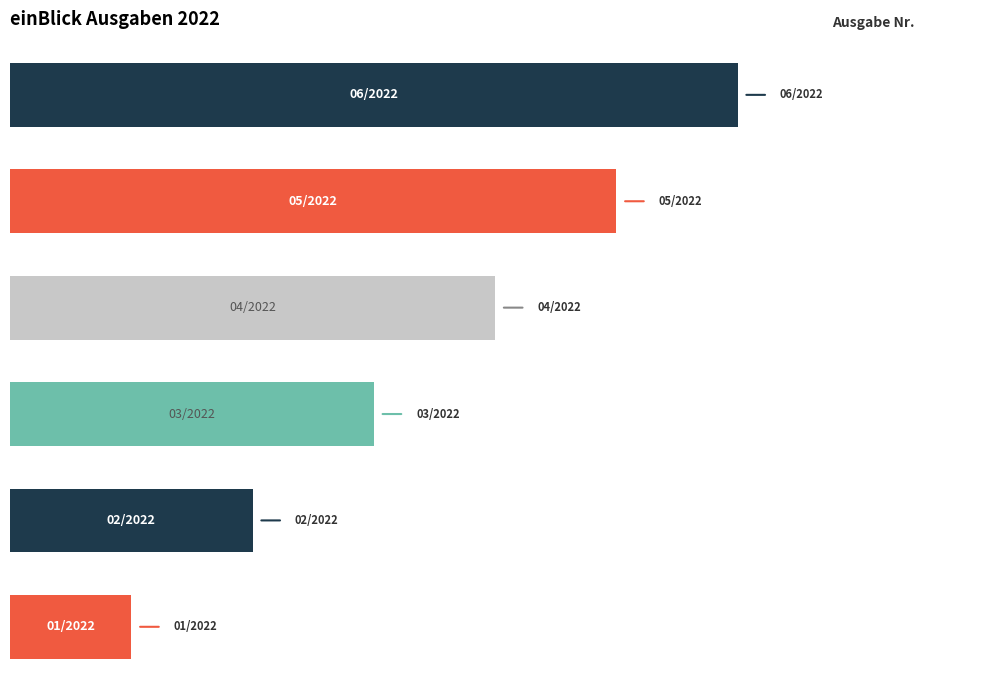

Does the chart contain any negative values?

No